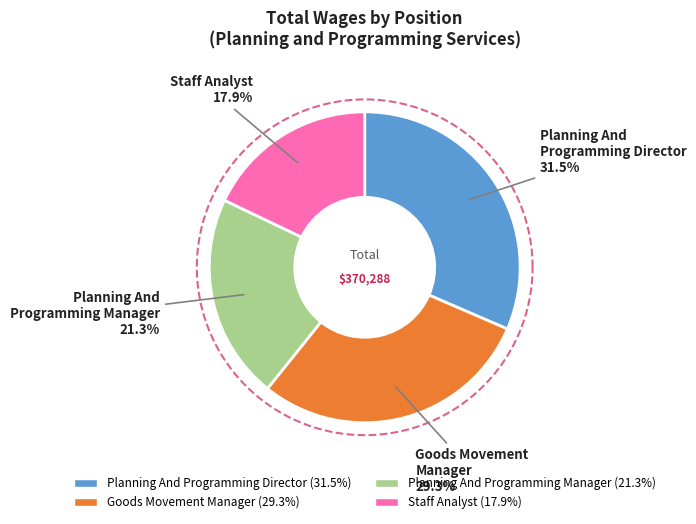

True or false: Planning And
Programming Manager accounts for 10% of the total.

False